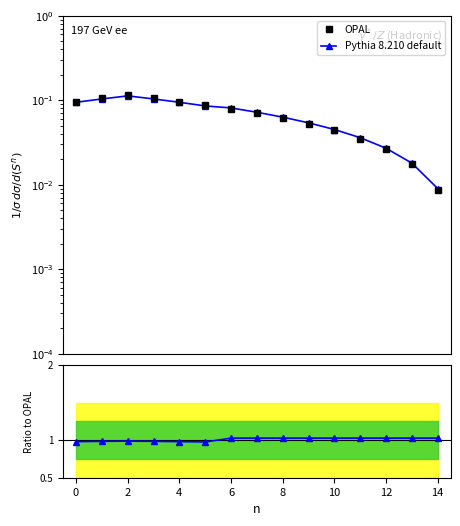

The value of Pythia 8.210 default at 8 is 1.0. True or false?

True